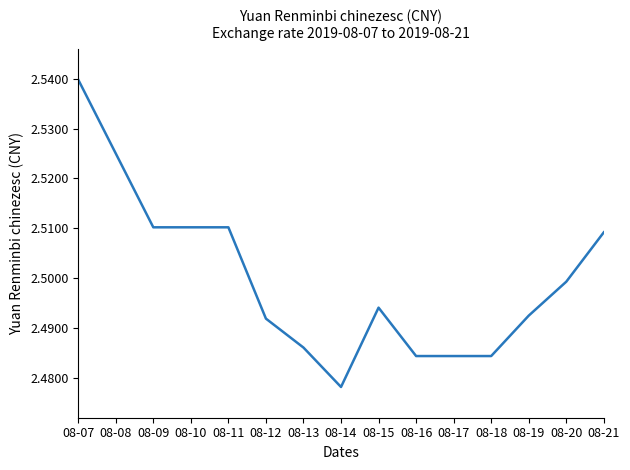

The value at 08-16 is 2.5. True or false?

True